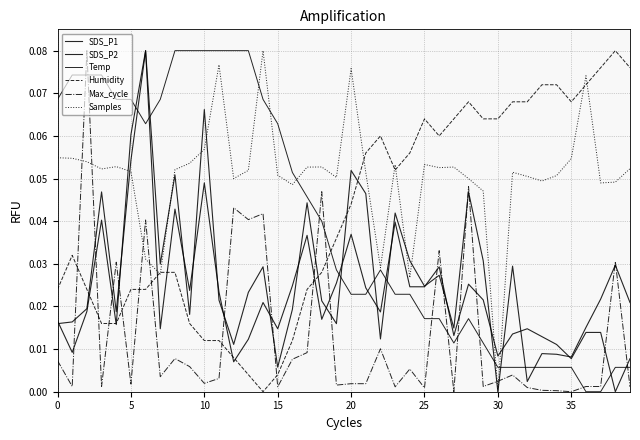

True or false: Max_cycle and Samples intersect in this chart.

True